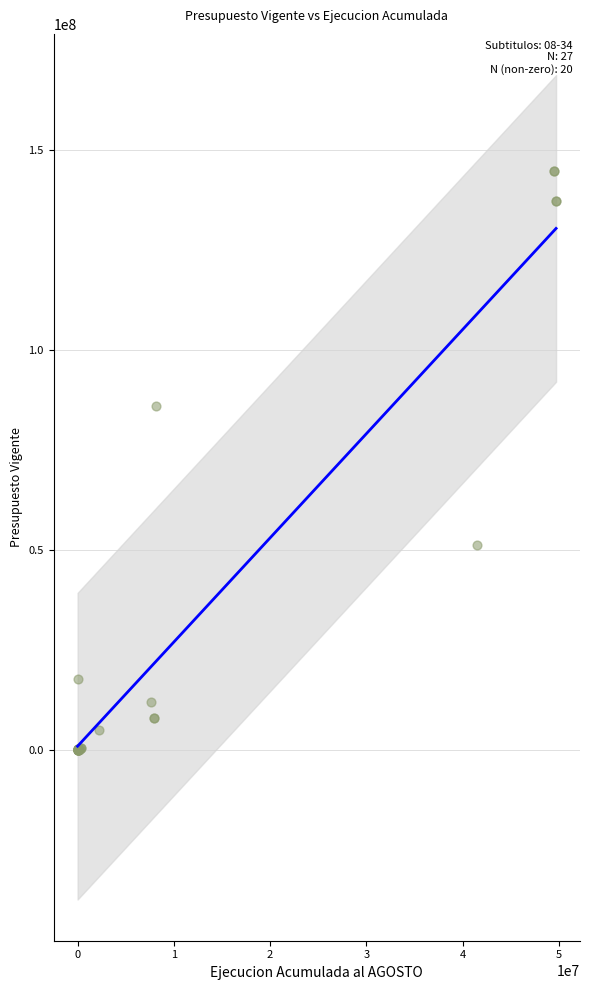

What Y value in the scatter plot is closest to 72399330?

86065188